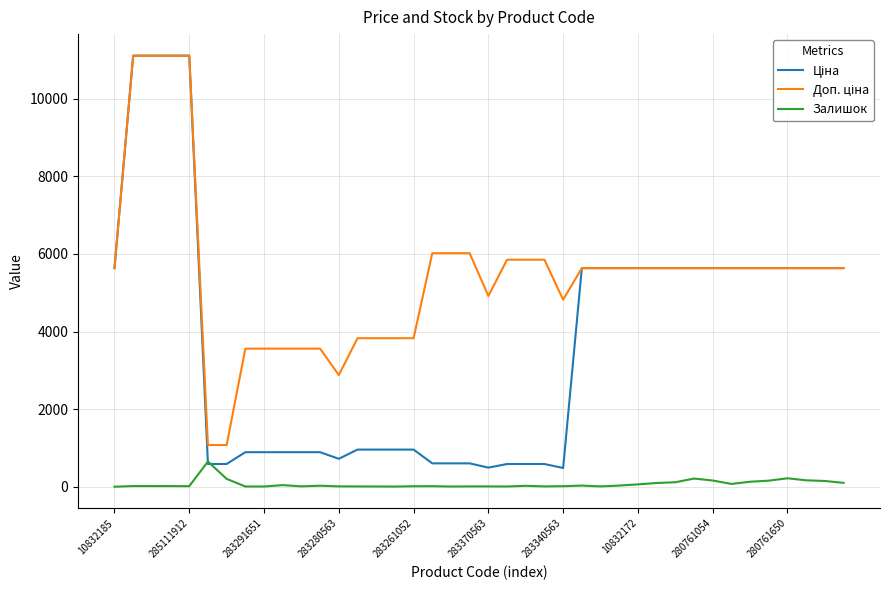

Count the number of data series in this chart.

3